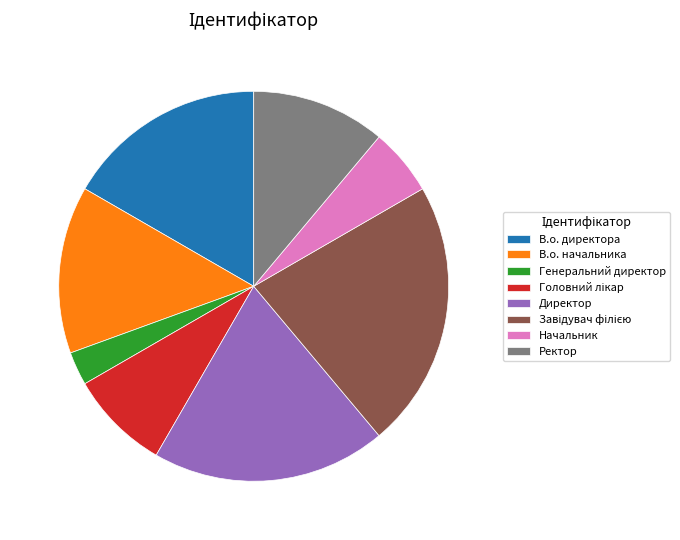

Is it true that Начальник is 1% of the pie?

False